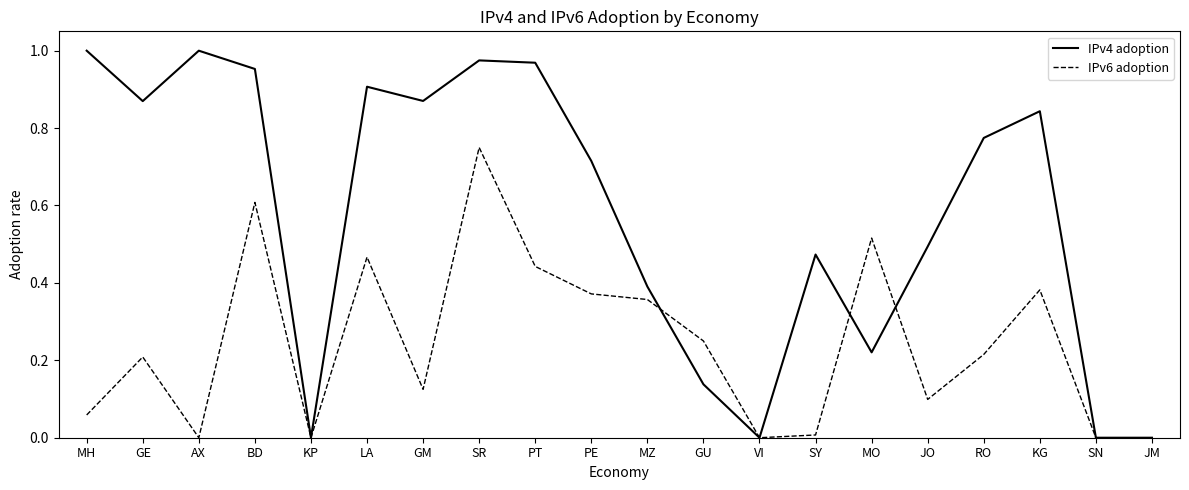

Is it true that IPv4 adoption equals 0.9 at GE?

True